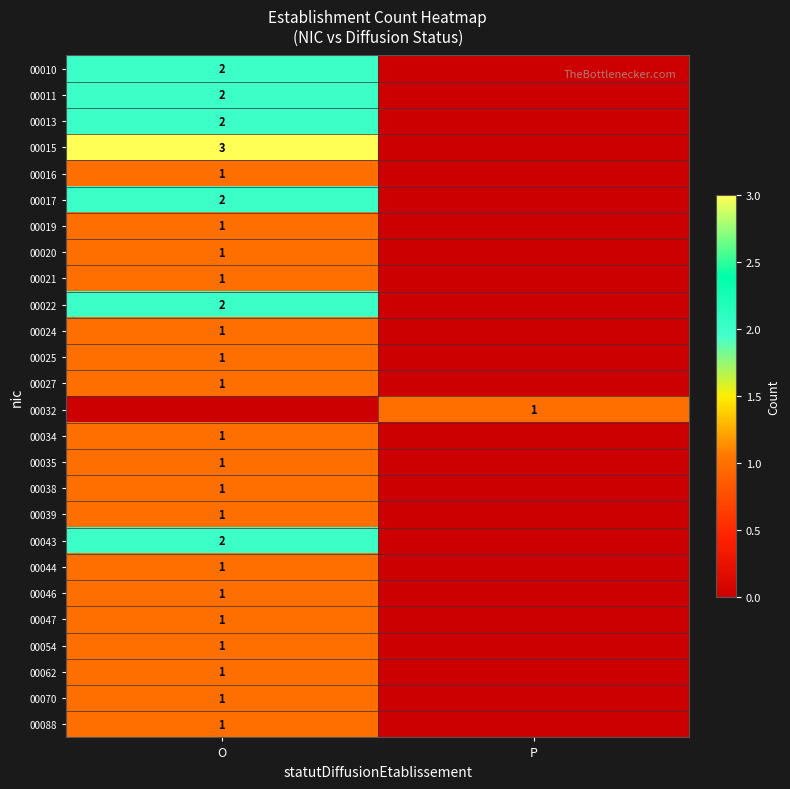

True or false: 00088 has a value of 2 at O.

False